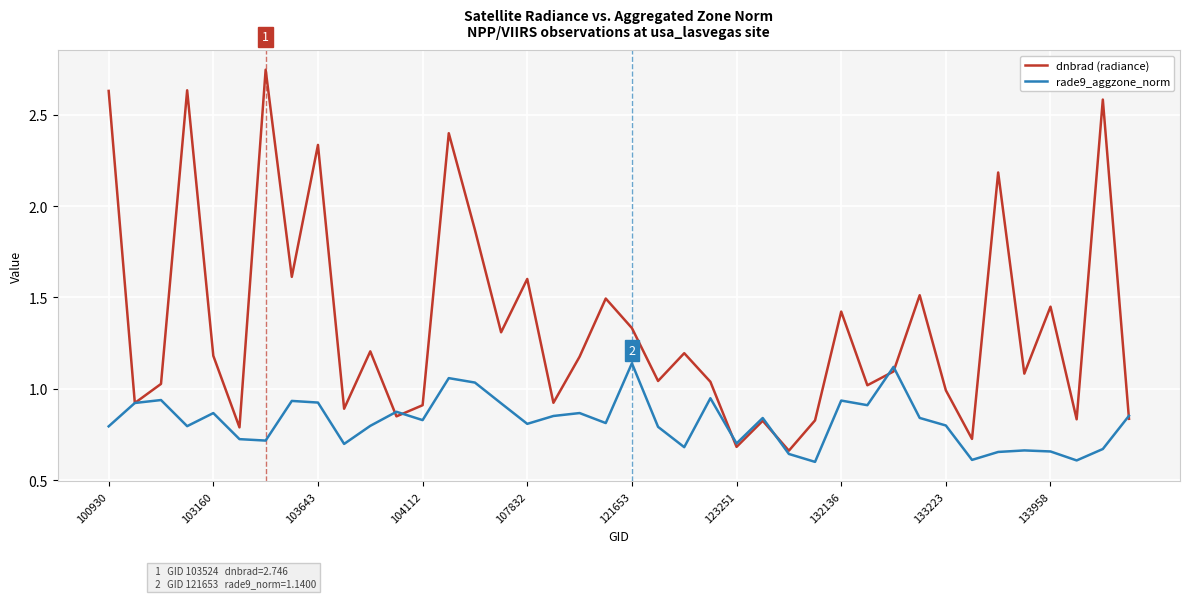

Which series has the largest range (max minus min)?

dnbrad (radiance)